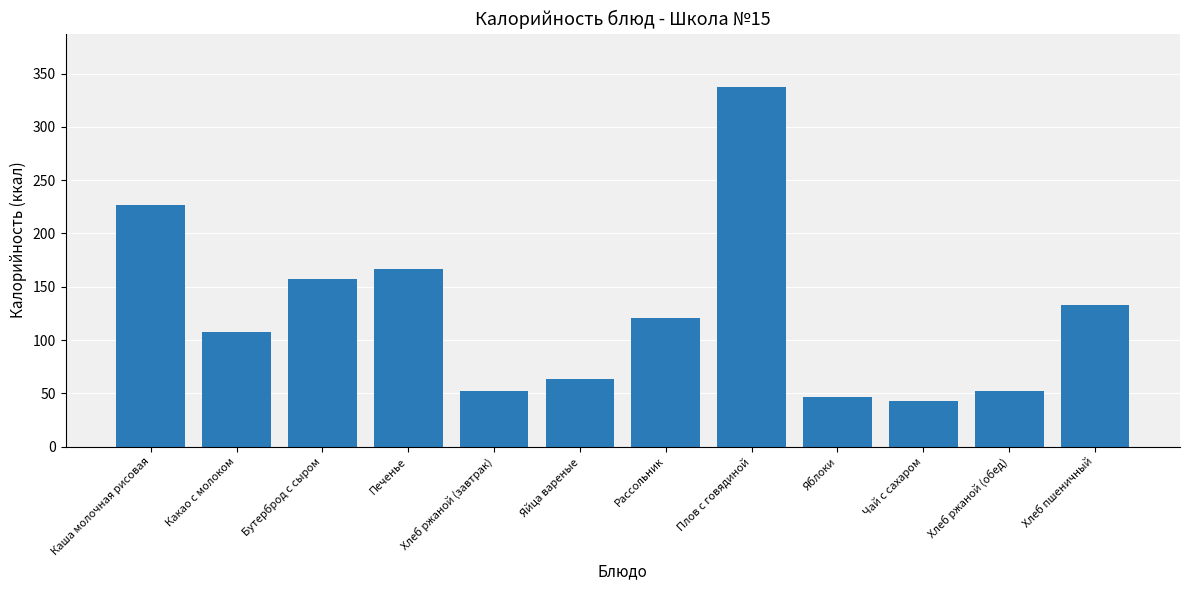

Which has a higher value, Яблоки or Бутерброд с сыром?

Бутерброд с сыром